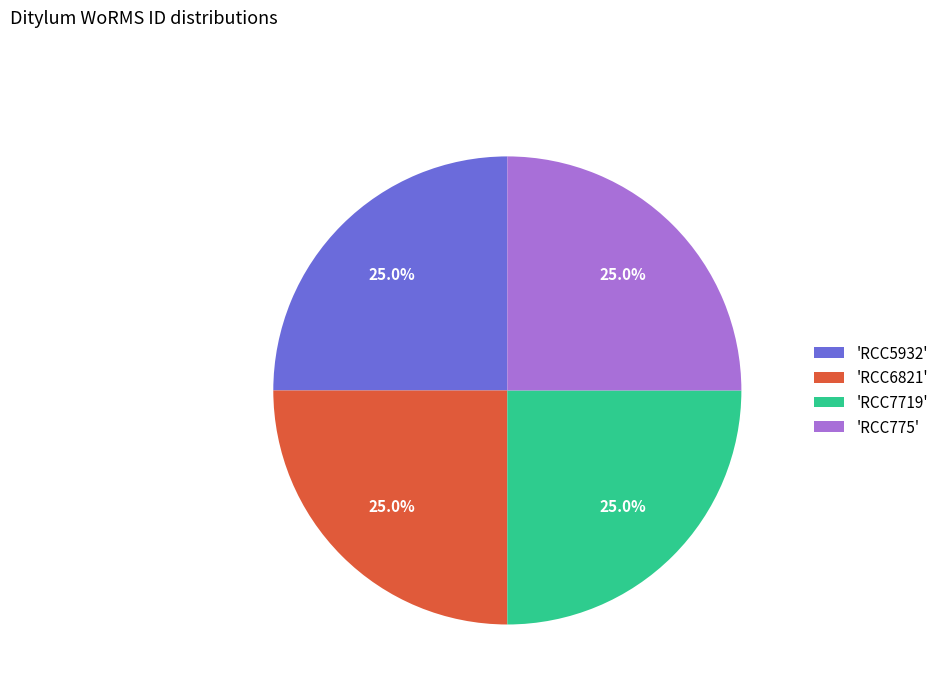

How many slices are in this pie chart?

4